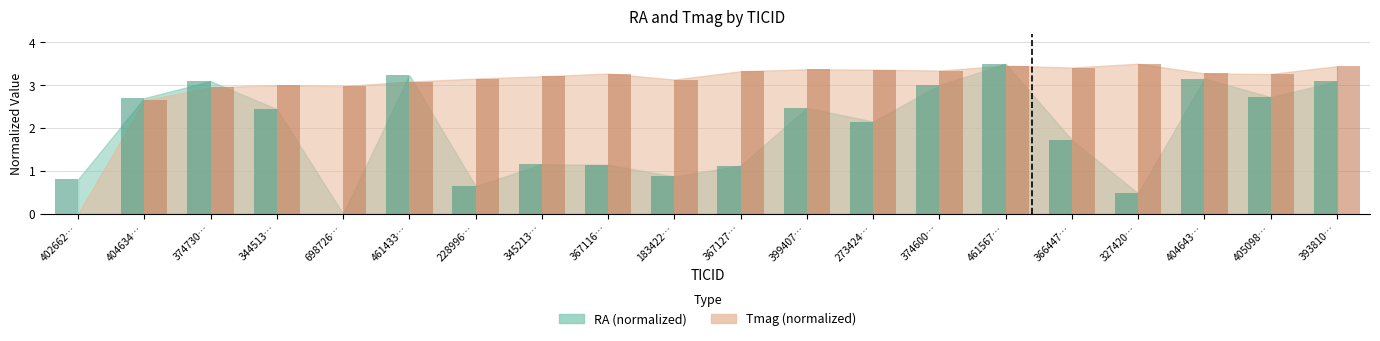

What is the total value across all series at 374600…?

6.3